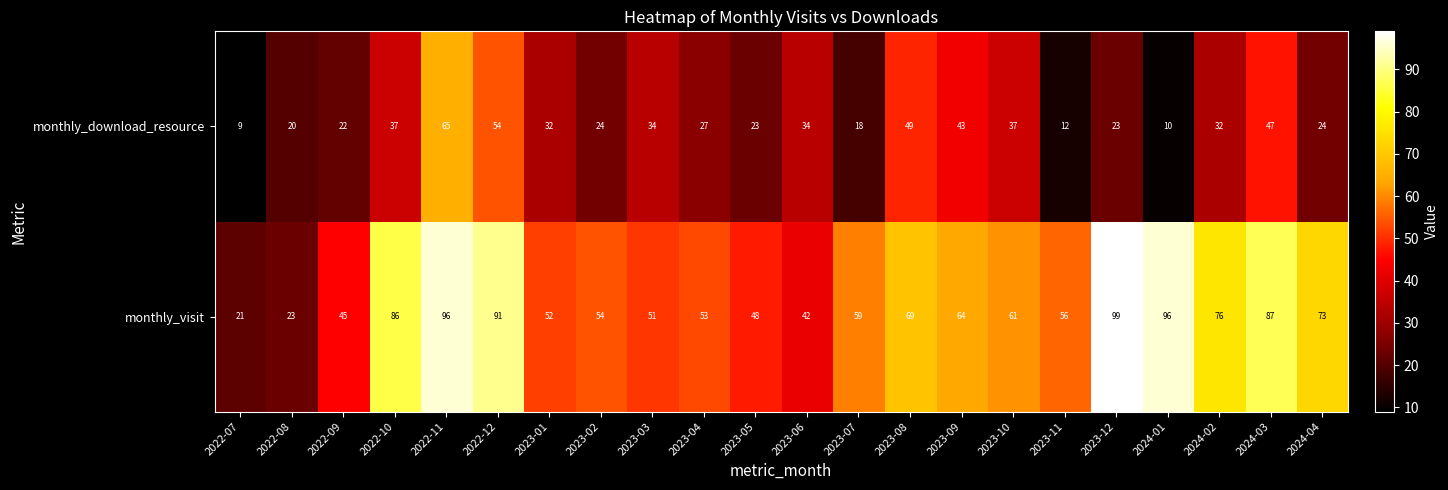

Which series has the widest spread of values?

monthly_visit